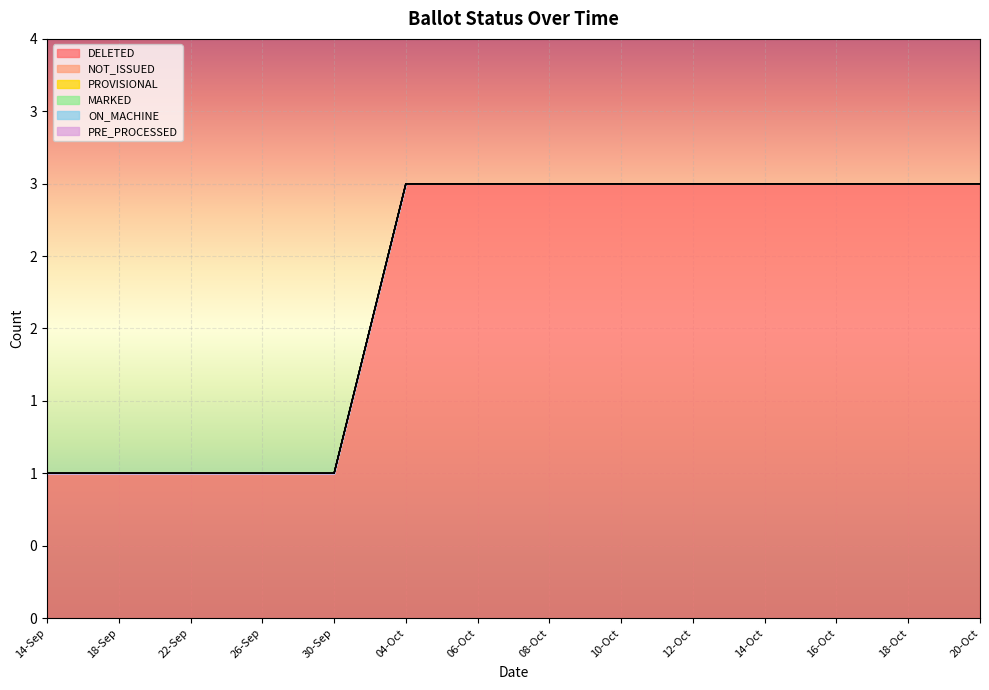

How many lines are shown in the chart?

6